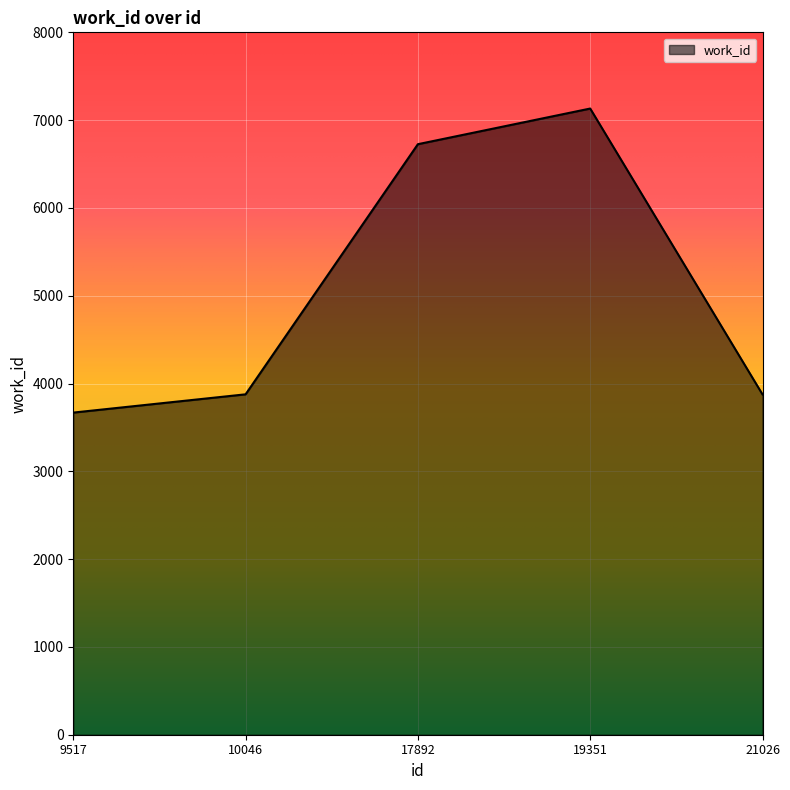

What is the difference between the second highest and second lowest values?

2850